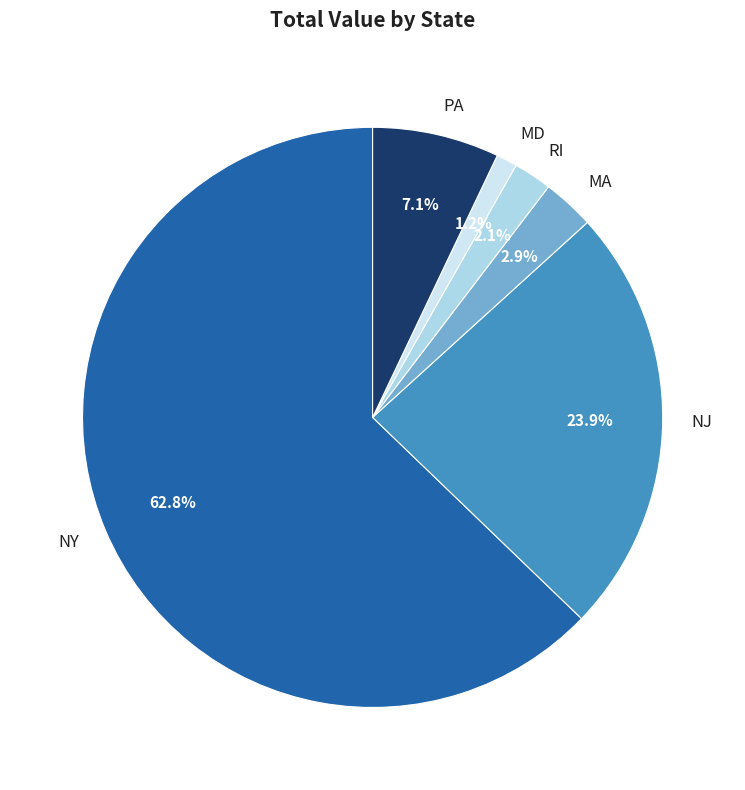

To the nearest percent, what is the average slice percentage?

17%